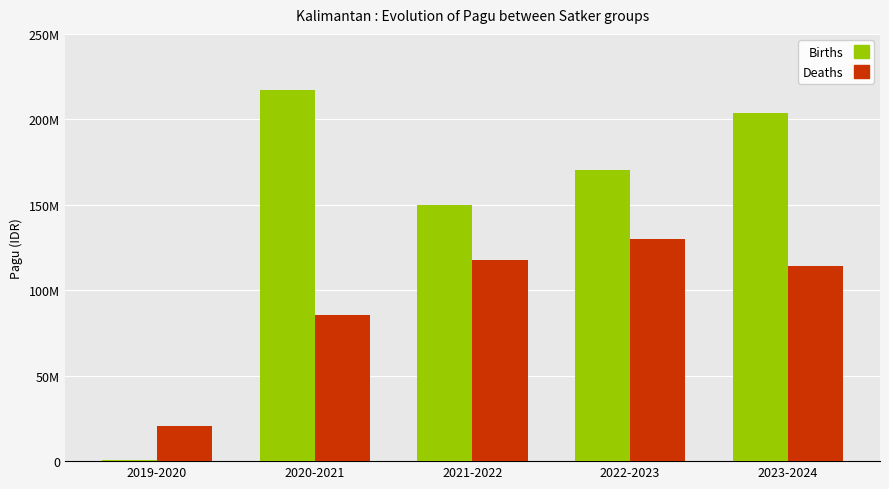

Which series has the largest range (max minus min)?

Births